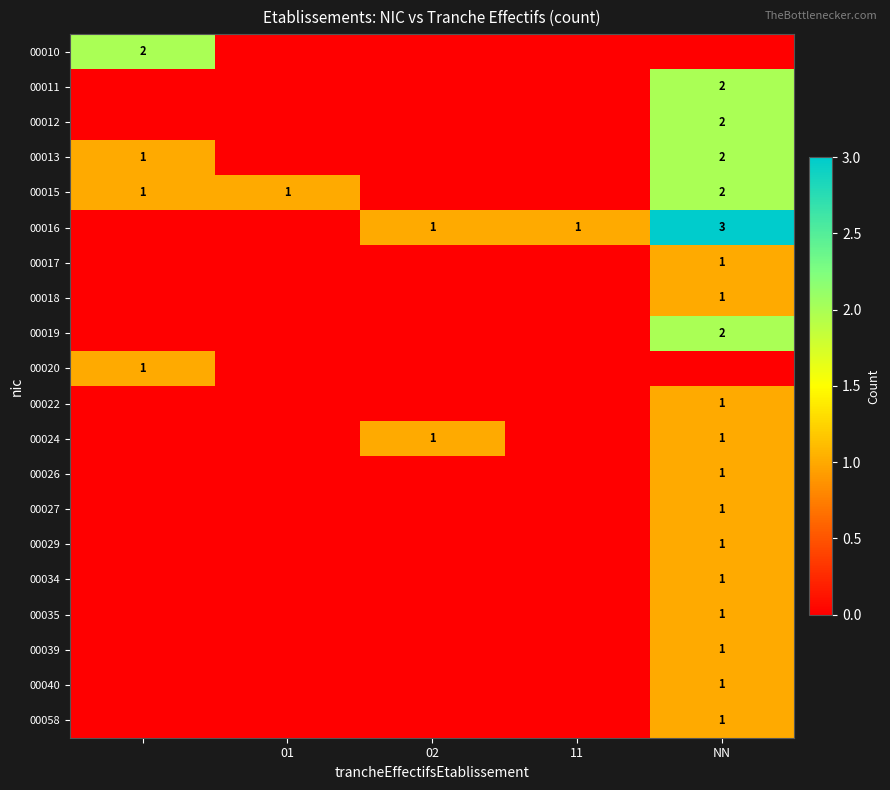

Is it true that 00019 equals 1 at NN?

False